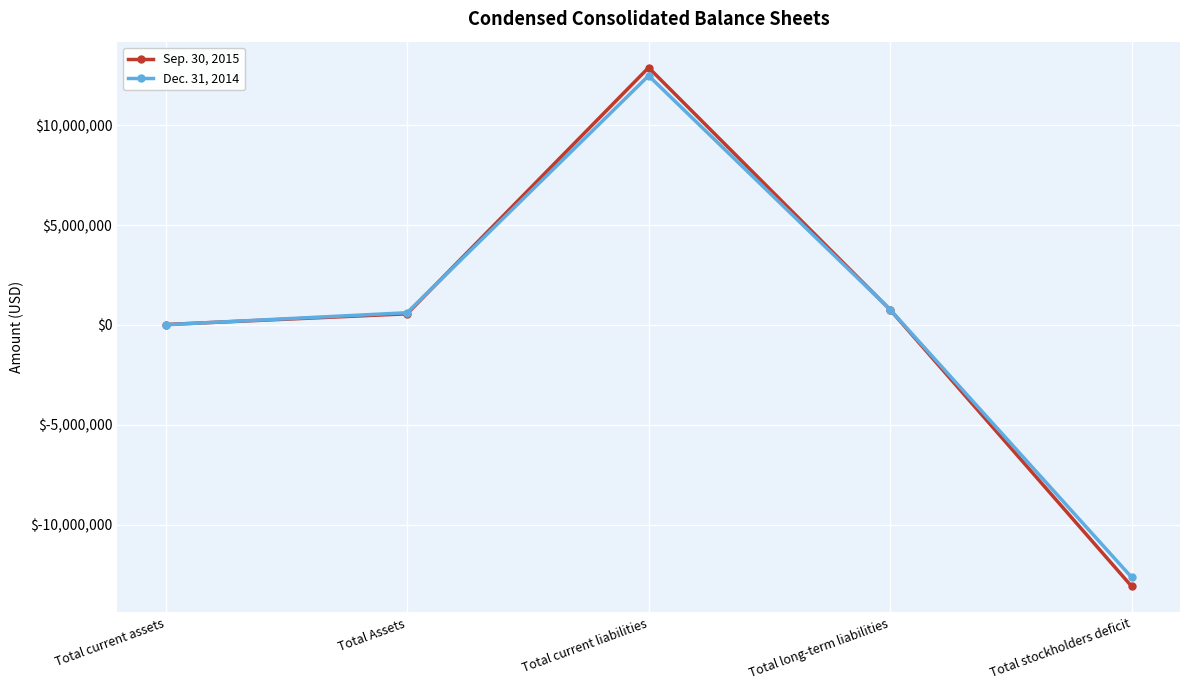

How many values in the Sep. 30, 2015 series are below 558289?

2